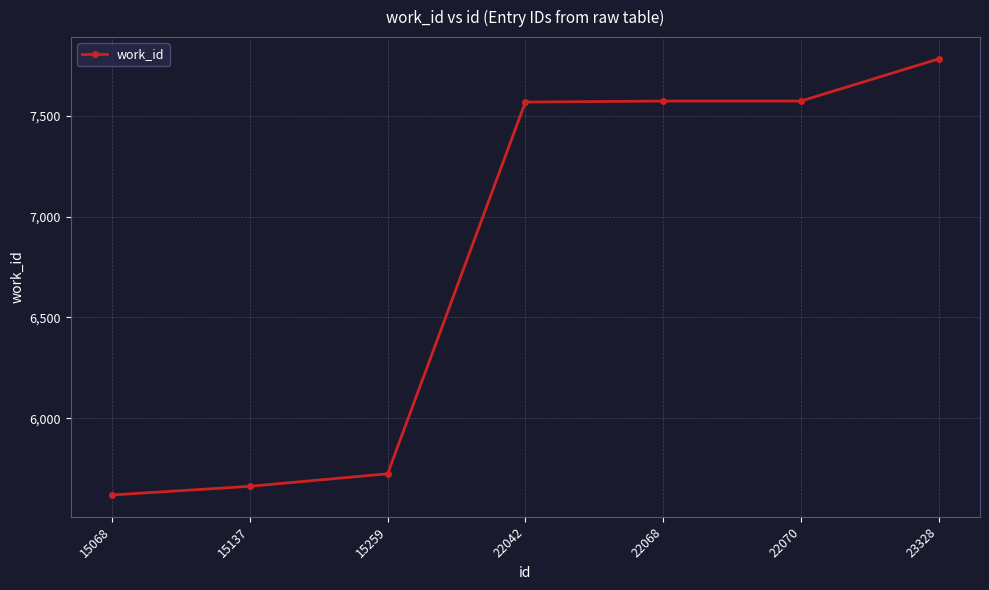

The value at 22070 is 7573. True or false?

True